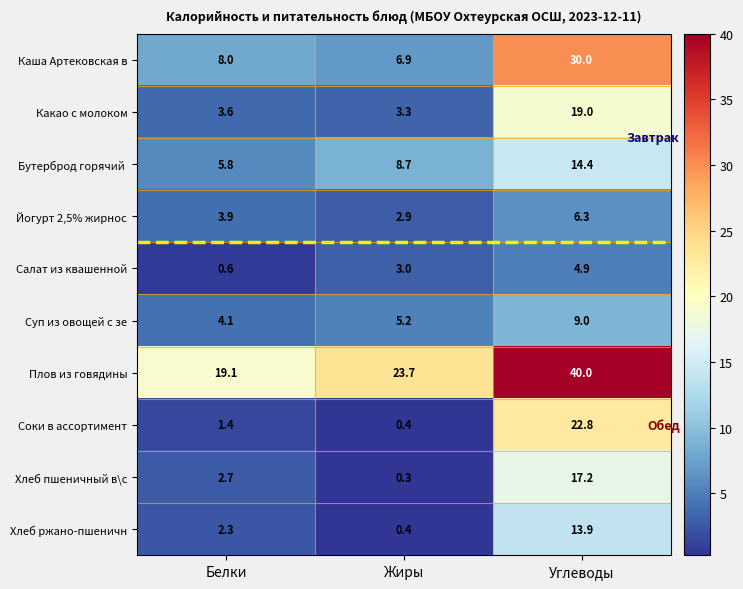

Which category has the lowest value across all series?

Жиры